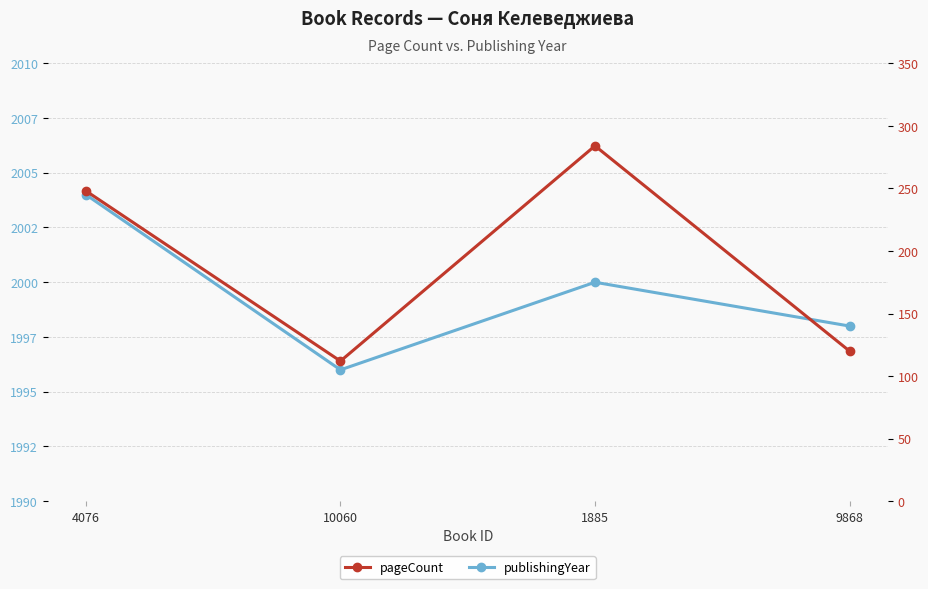

The pageCount series shows 186 at 10060. True or false?

False